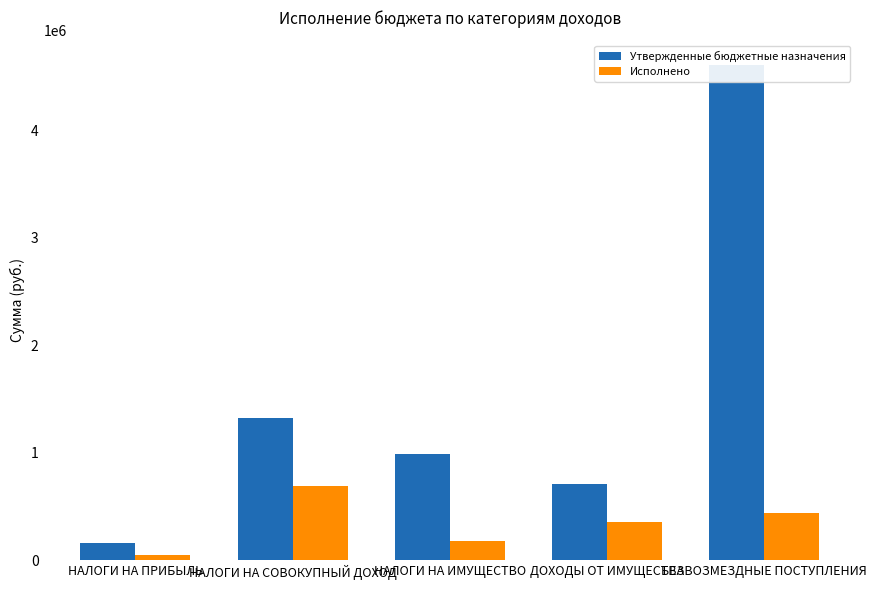

What is the average value of the Утвержденные бюджетные назначения series?

1554411.4